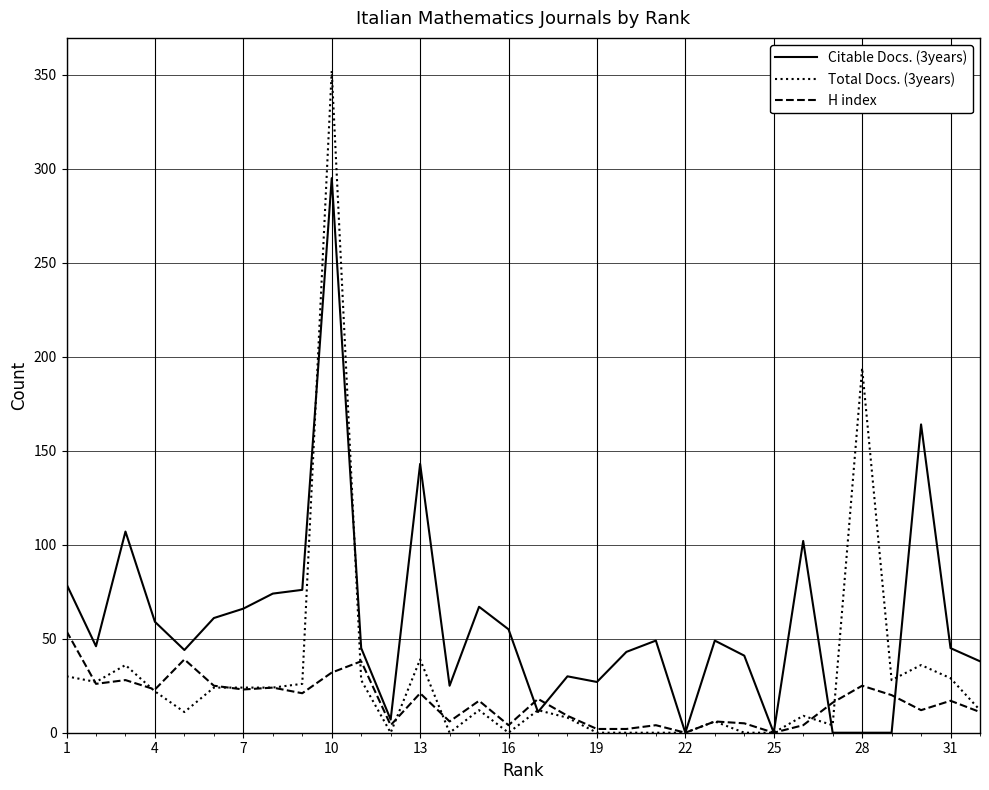

What is the highest value of the H index series?

54